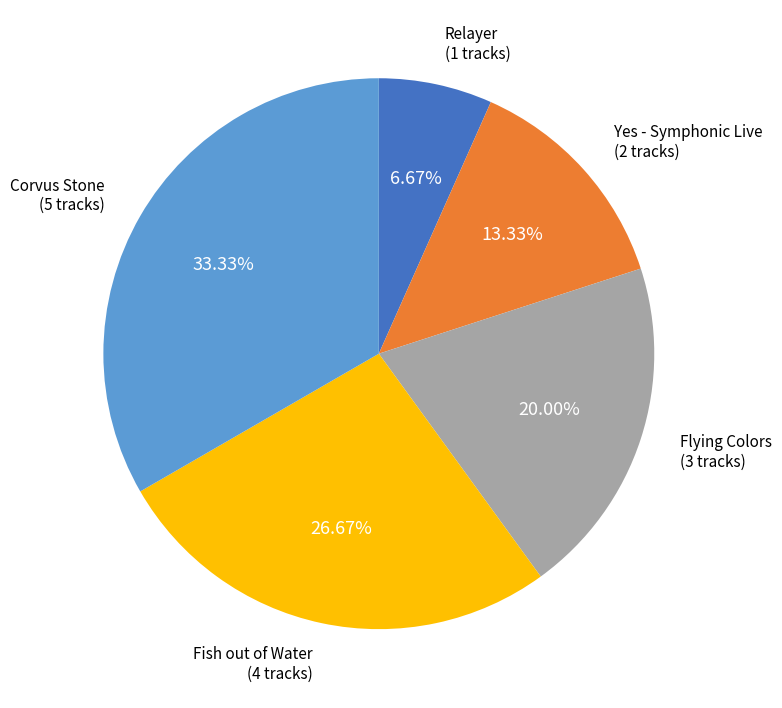

Does any single category account for the majority?

No